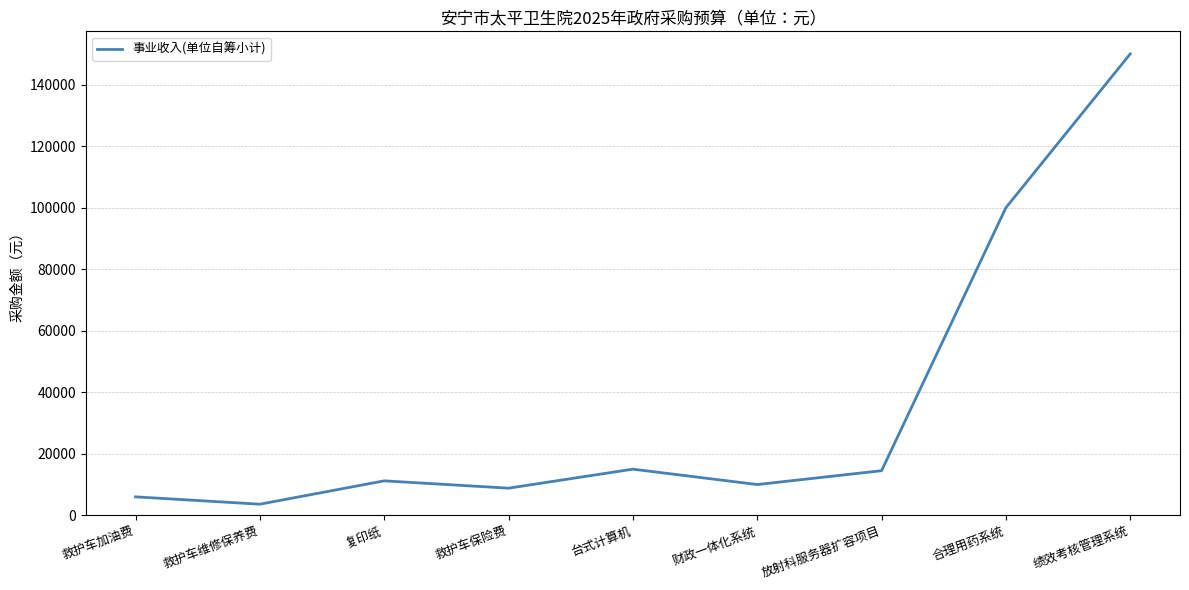

What is the maximum value shown in the chart?

150000